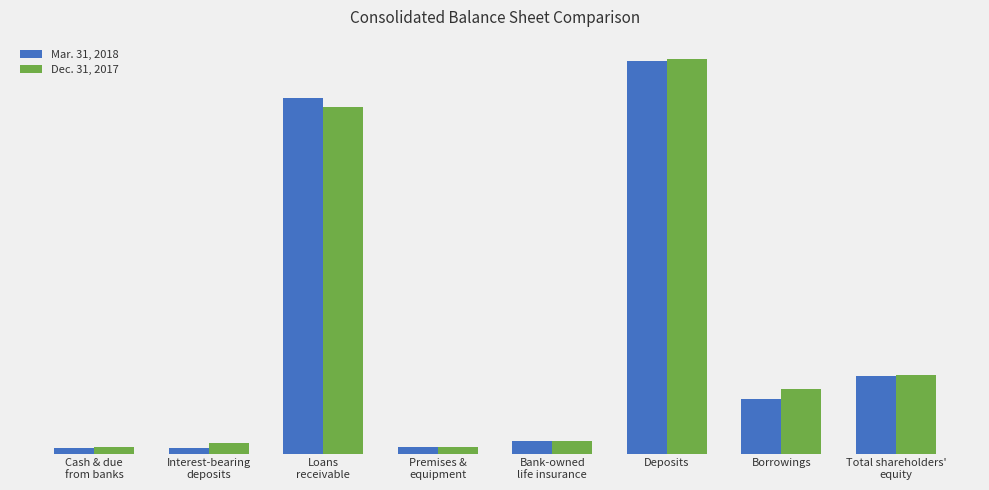

Does the chart contain any negative values?

No